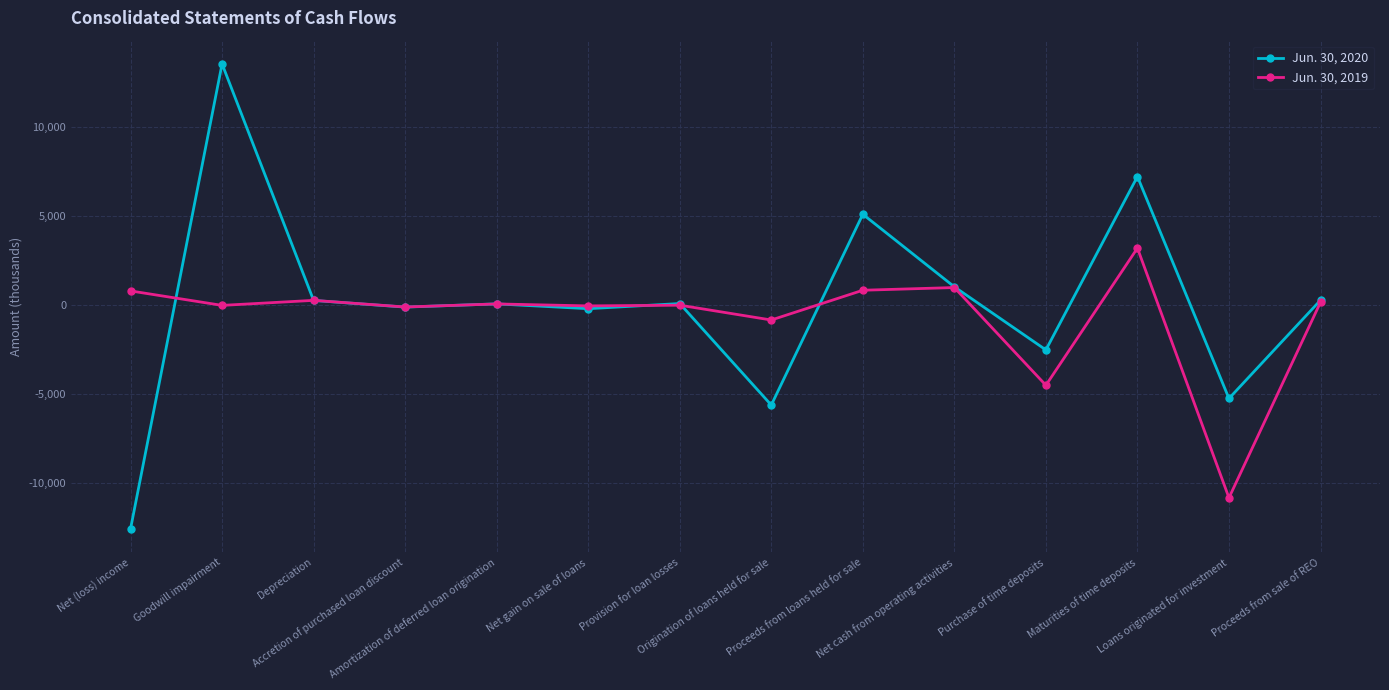

What is the maximum value for Jun. 30, 2019?

3216